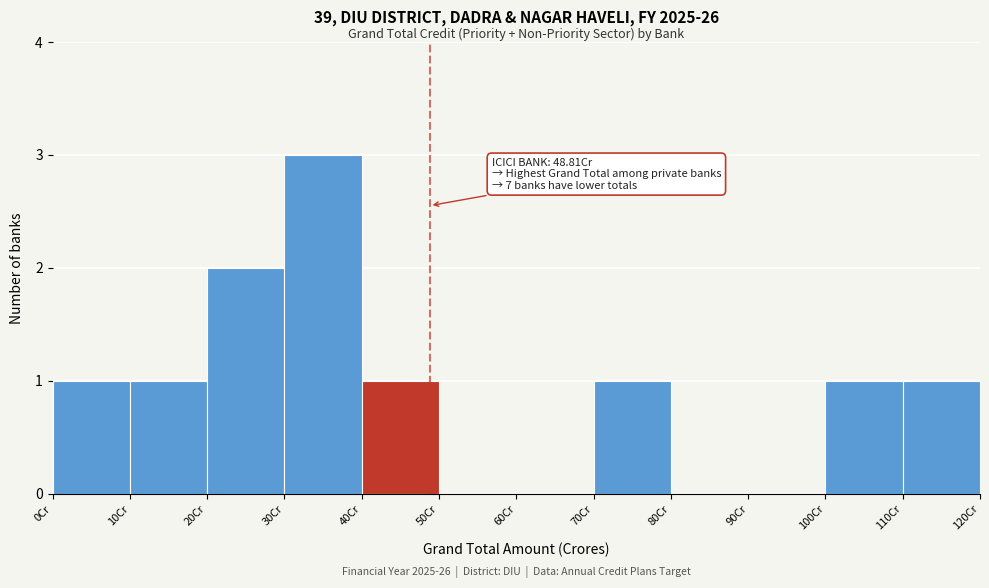

Which range on the x-axis has the tallest bar?

30 to 40